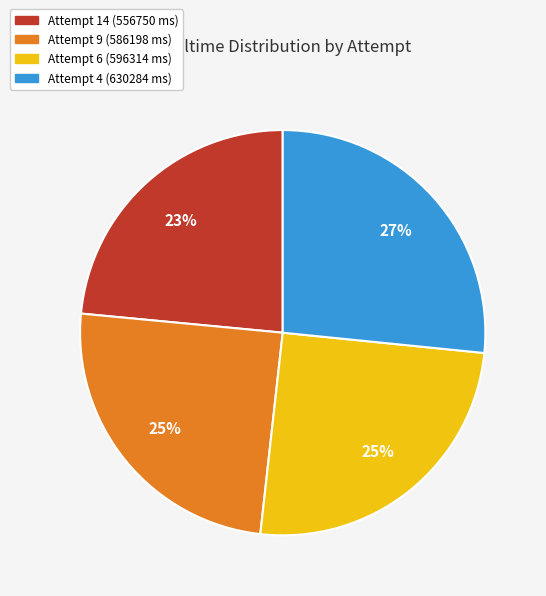

To the nearest percent, what portion does Attempt 14 (556750 ms) represent?

23%